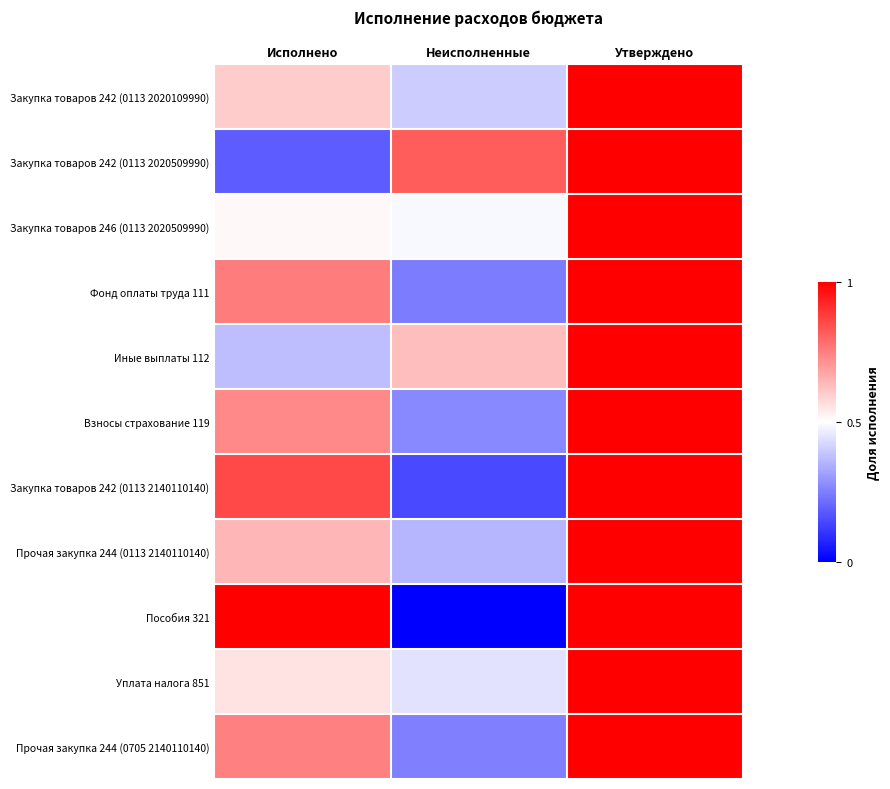

Which label corresponds to the smallest value in the chart?

Неисполненные